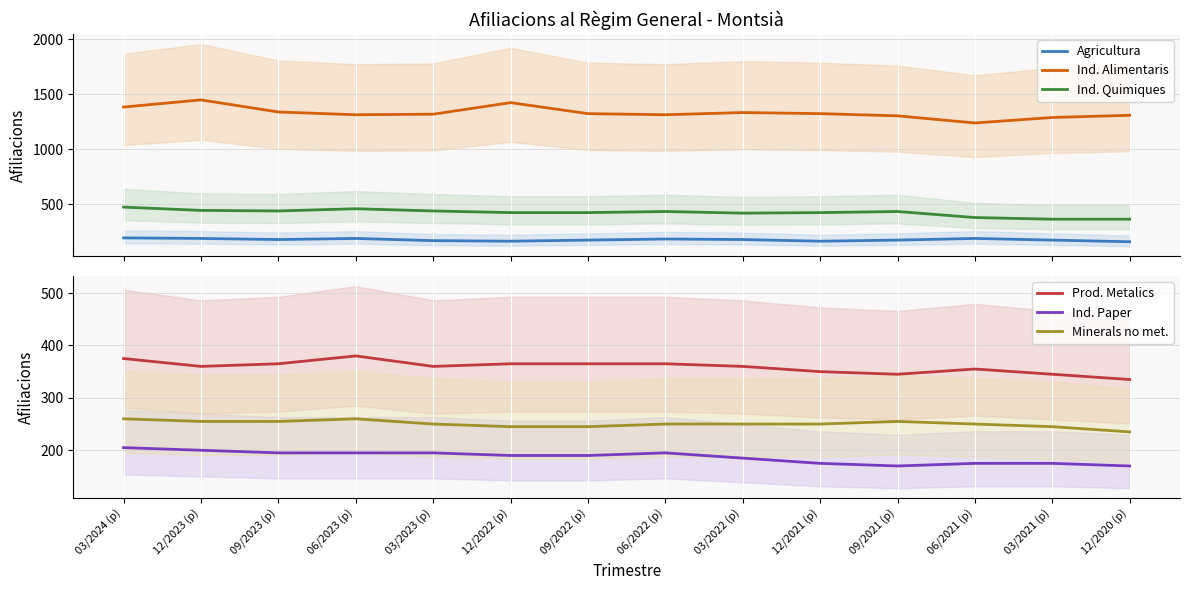

How many lines are shown in the chart?

6